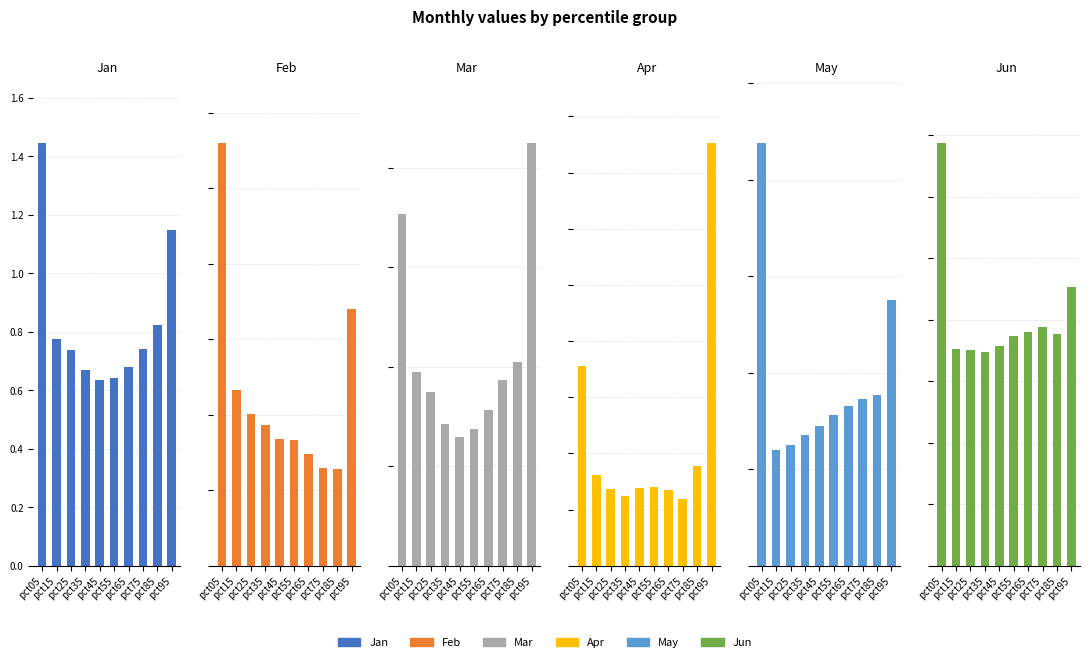

Are the bars horizontal?

No